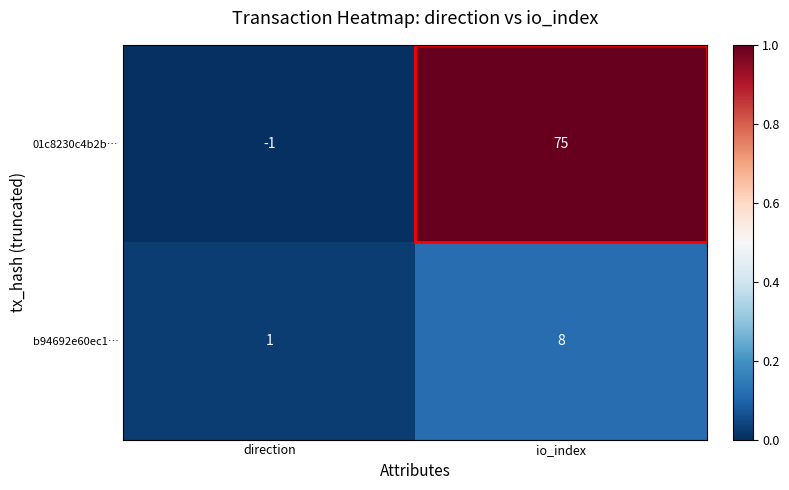

What is the difference between the b94692e60ec1… values at direction and io_index?

7